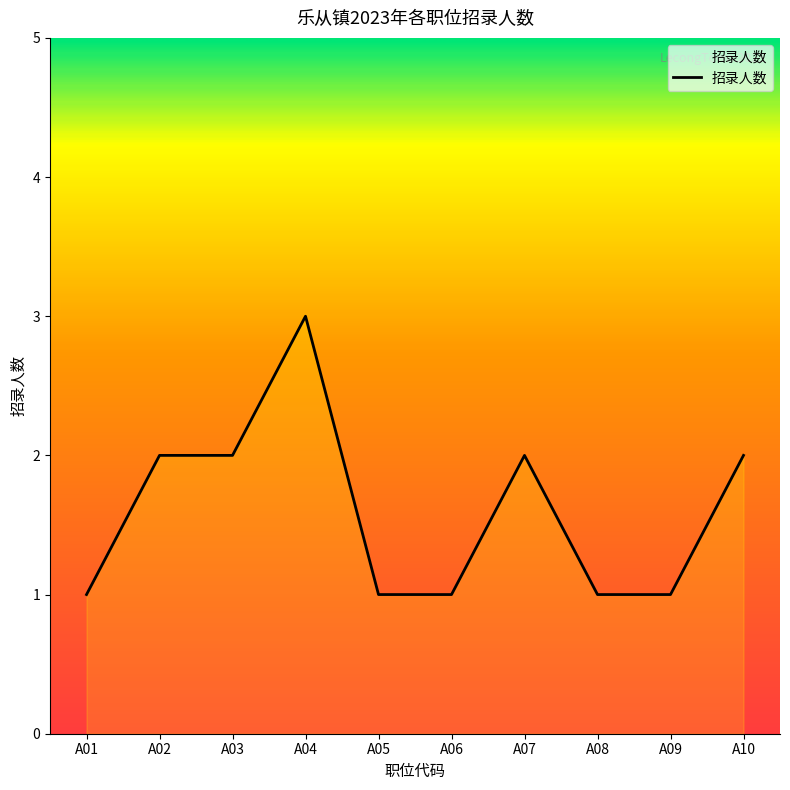

What is the average value?

2